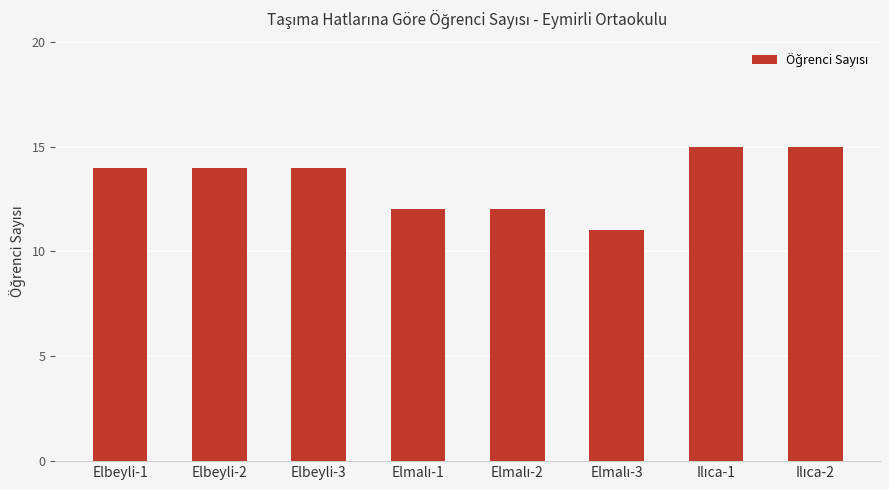

What is the approximate value at Elbeyli-2?

14